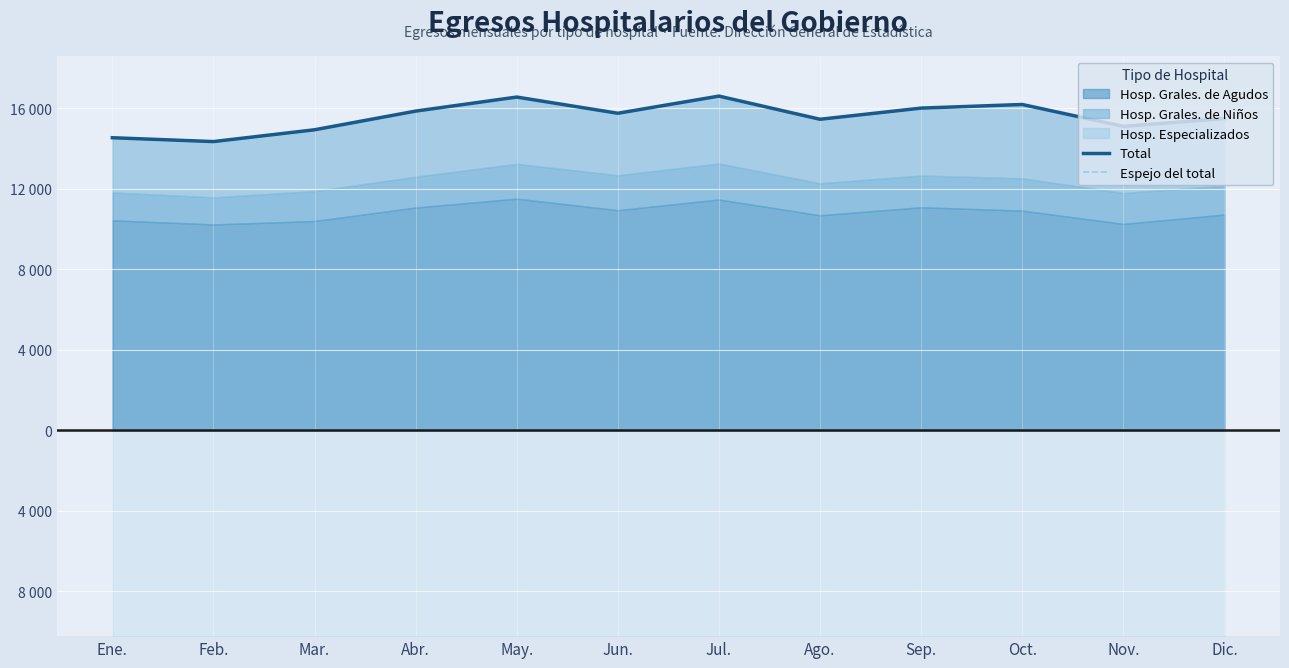

Which series has the widest spread of values?

Total